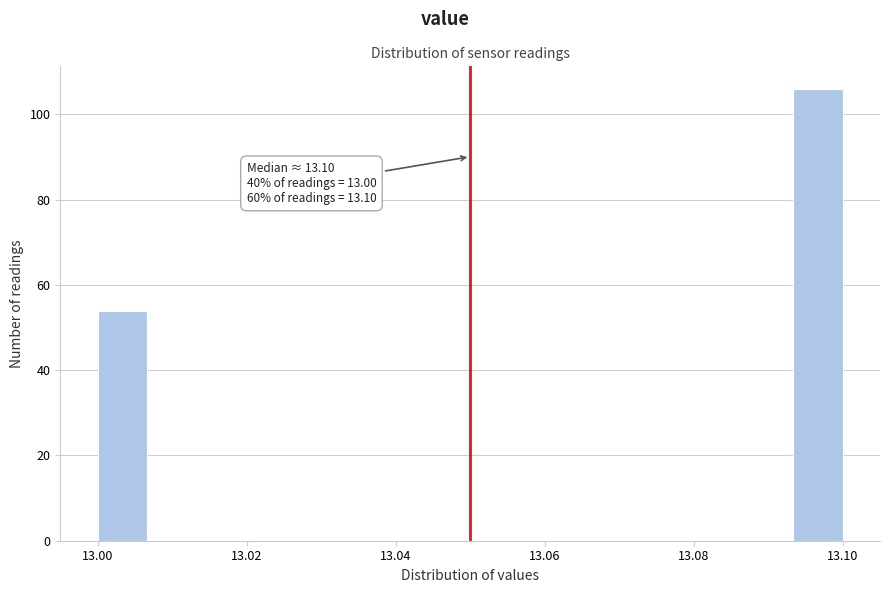

Read against the x-axis, roughly where is the centre of the tallest bar?

13.096